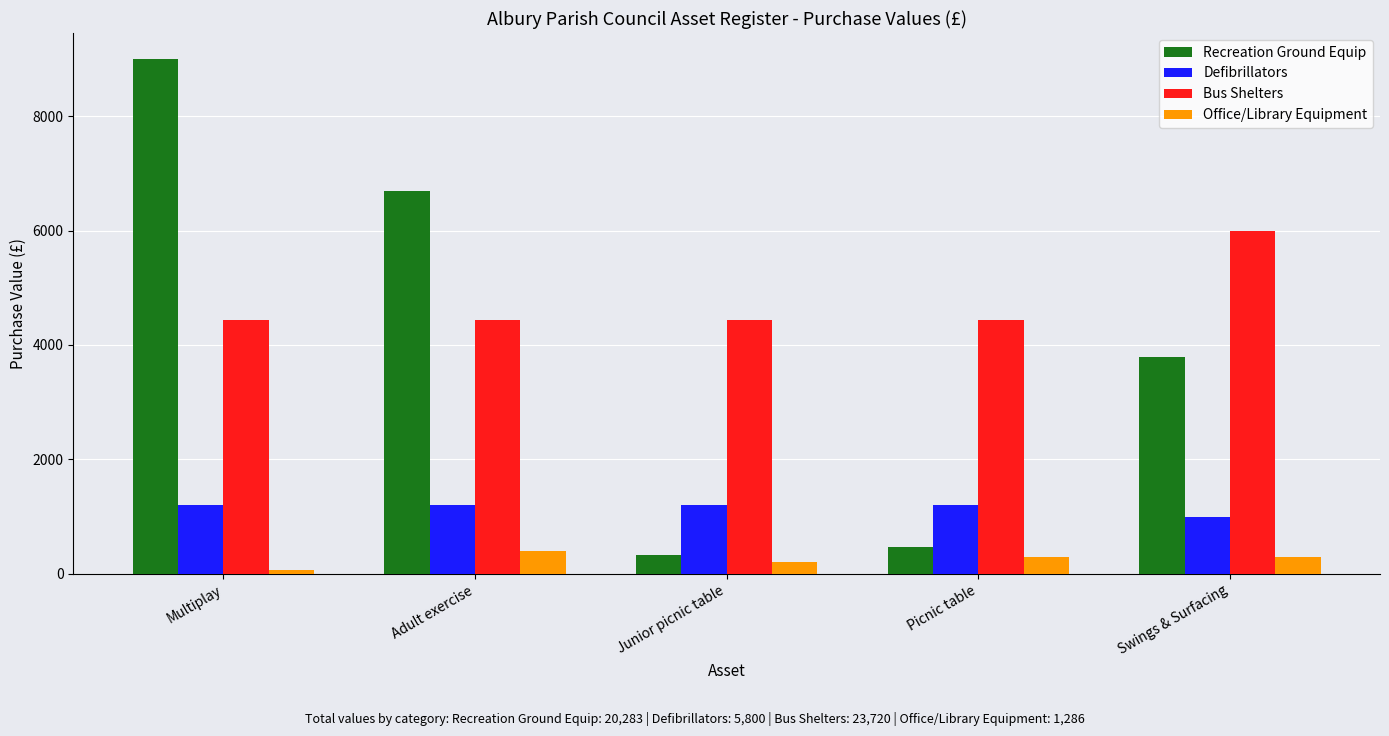

Which label corresponds to the smallest value in the chart?

Multiplay